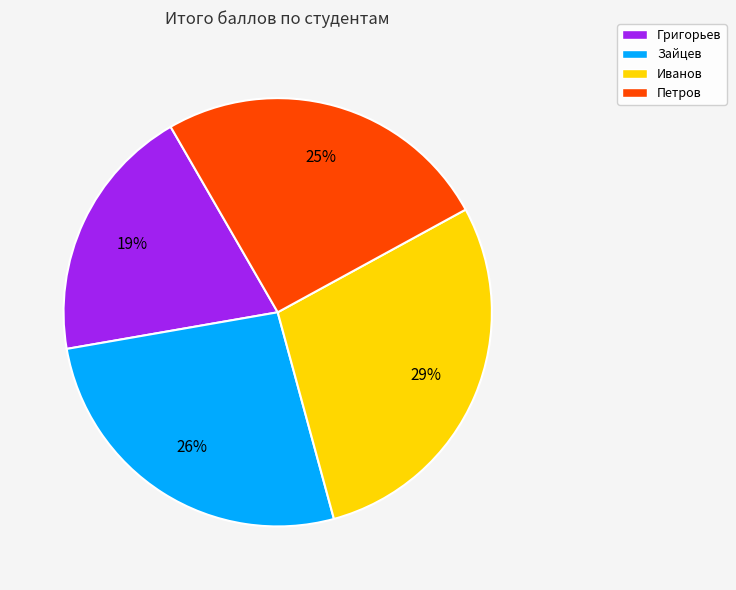

True or false: Иванов accounts for 29% of the total.

True